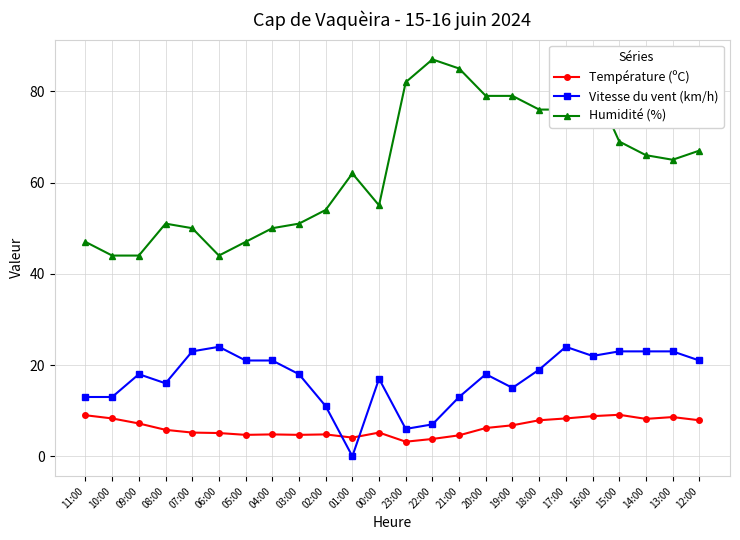

List the series in order of their peak value, lowest first.

Température (ºC), Vitesse du vent (km/h), Humidité (%)